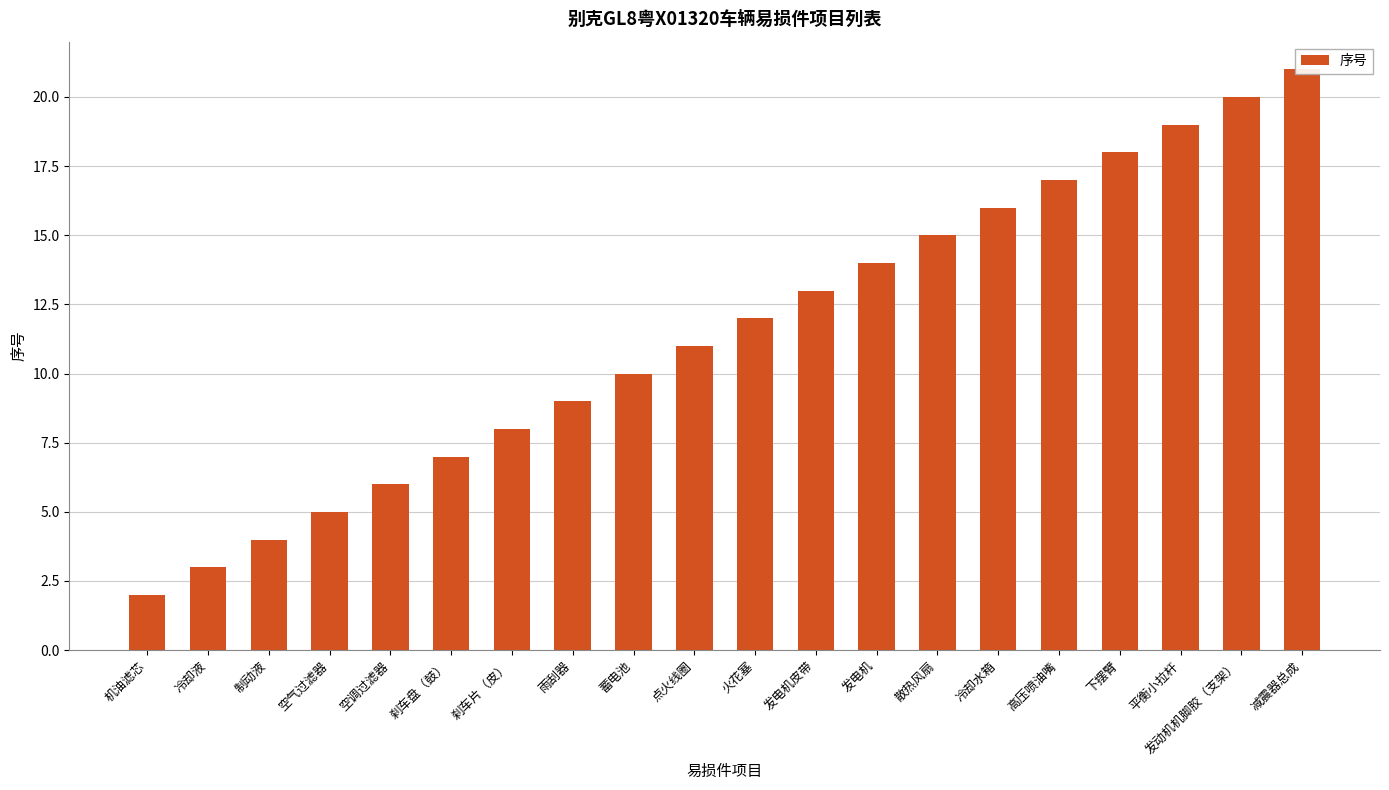

How many values exceed 12?

9